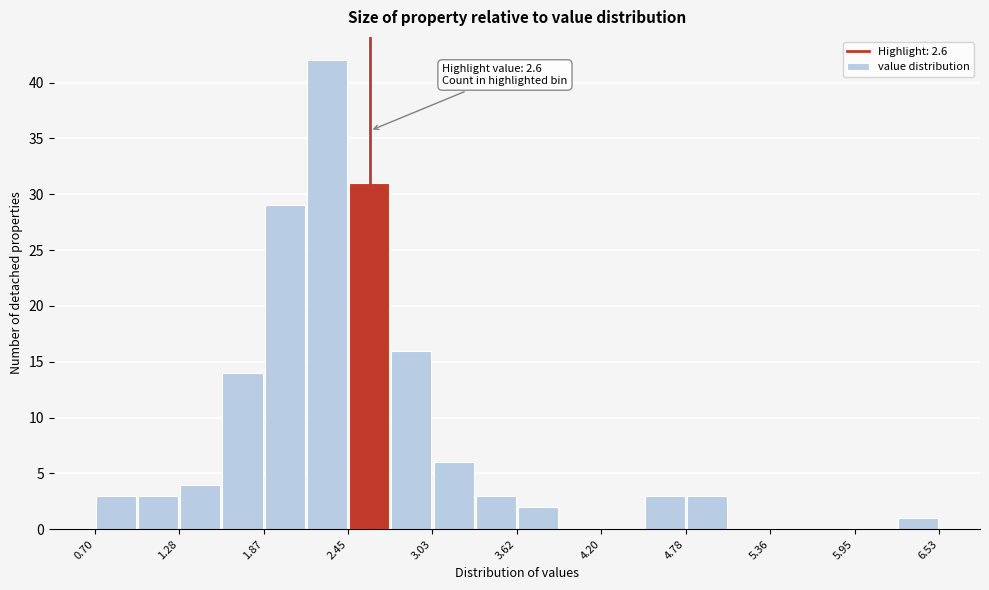

Around what value on the x-axis is the tallest bar? Give the approximate position of its centre, as read against the axis.

2.3